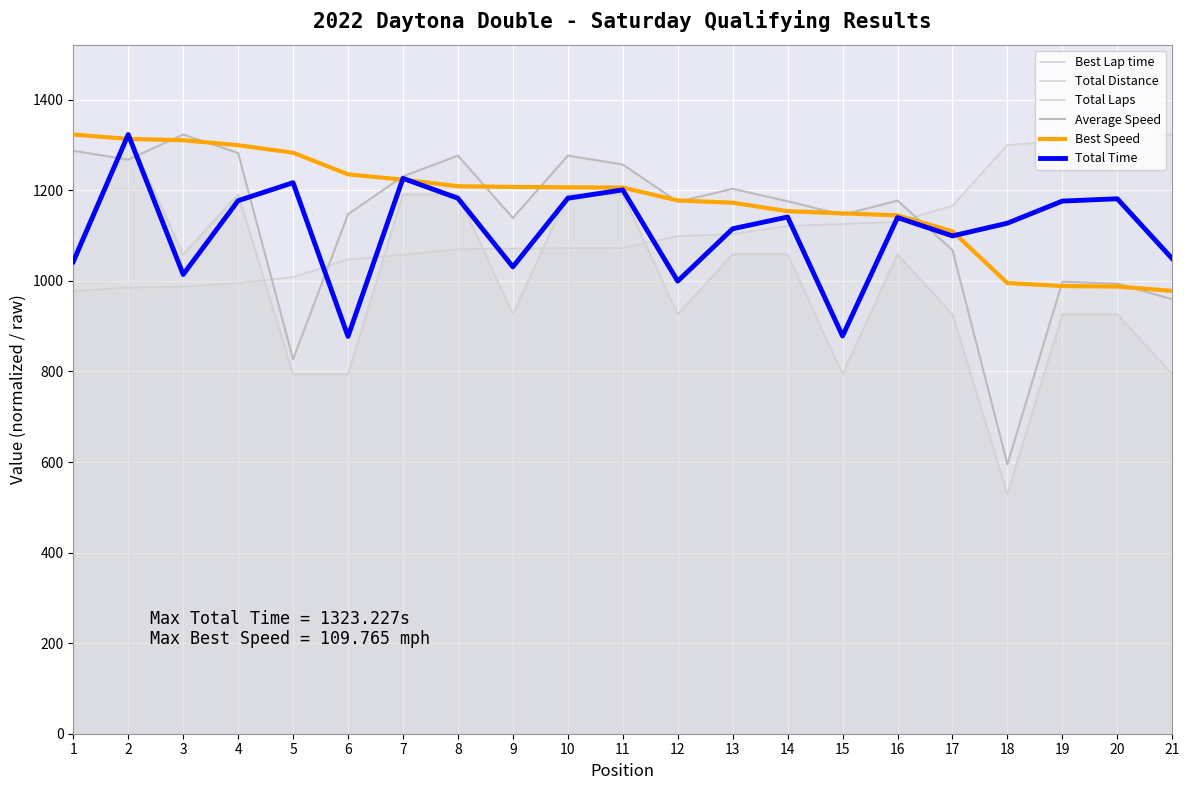

How many values in the Total Laps series are below 1058?

10